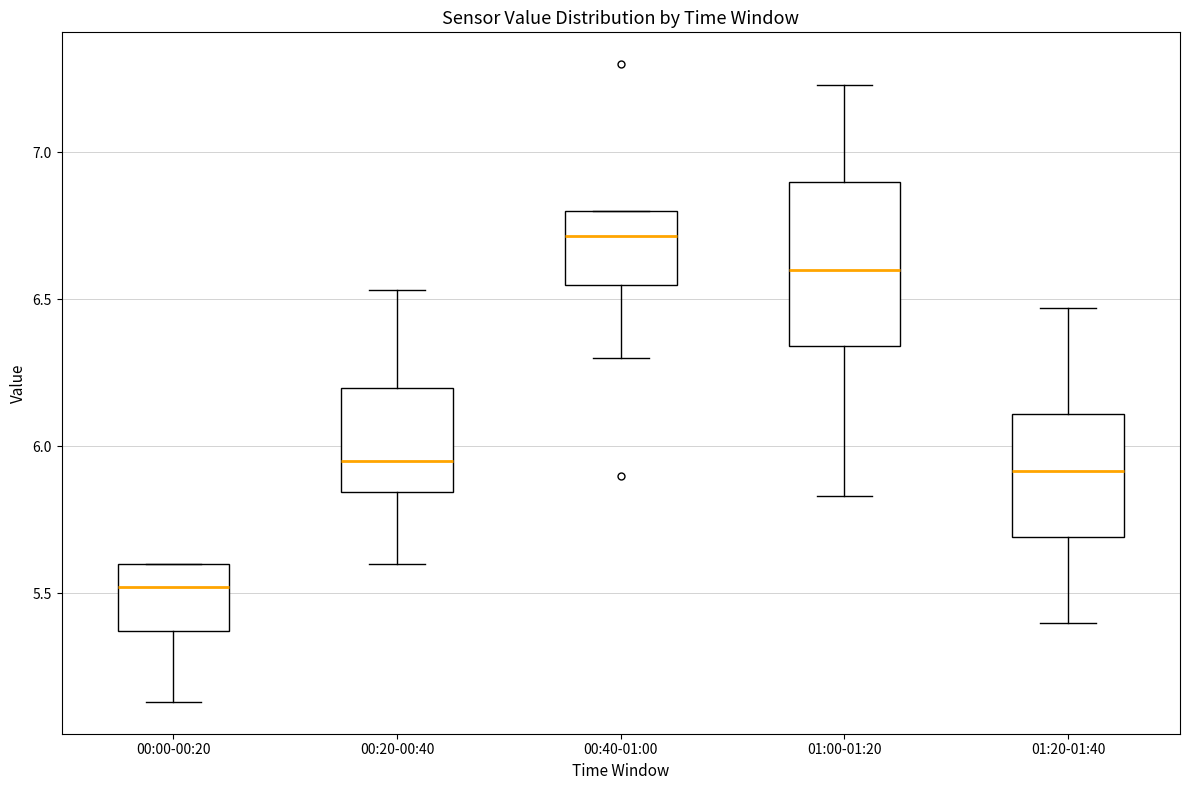

Where does the lower whisker of the box for 00:20-00:40 end on the y-axis? The values are not printed on the chart, so give them approximately, as read against the axis.

5.60